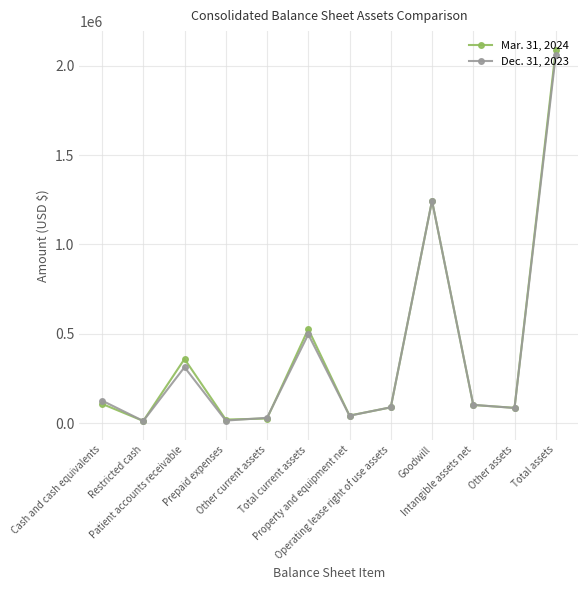

Which series has the largest range (max minus min)?

Mar. 31, 2024